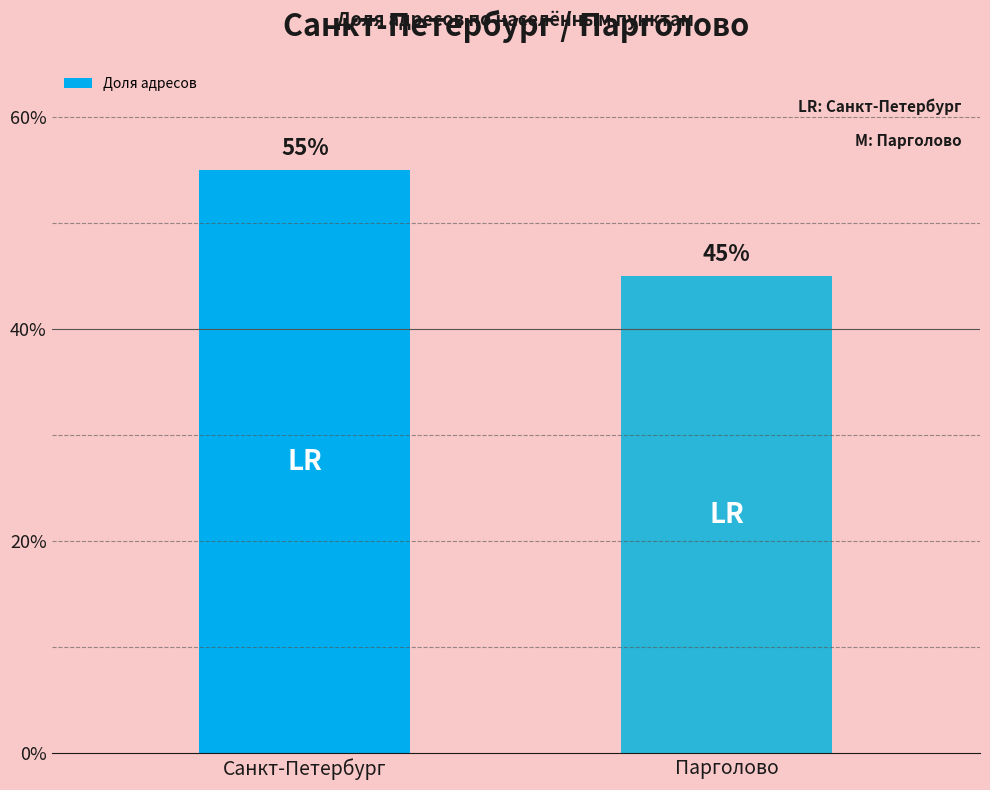

What is the change in value from Санкт-Петербург to Парголово?

-0.1